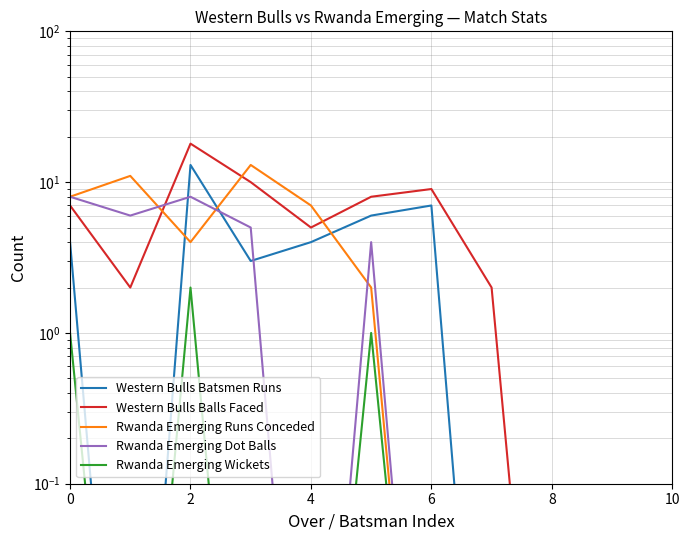

Does the chart have visible grid lines?

Yes